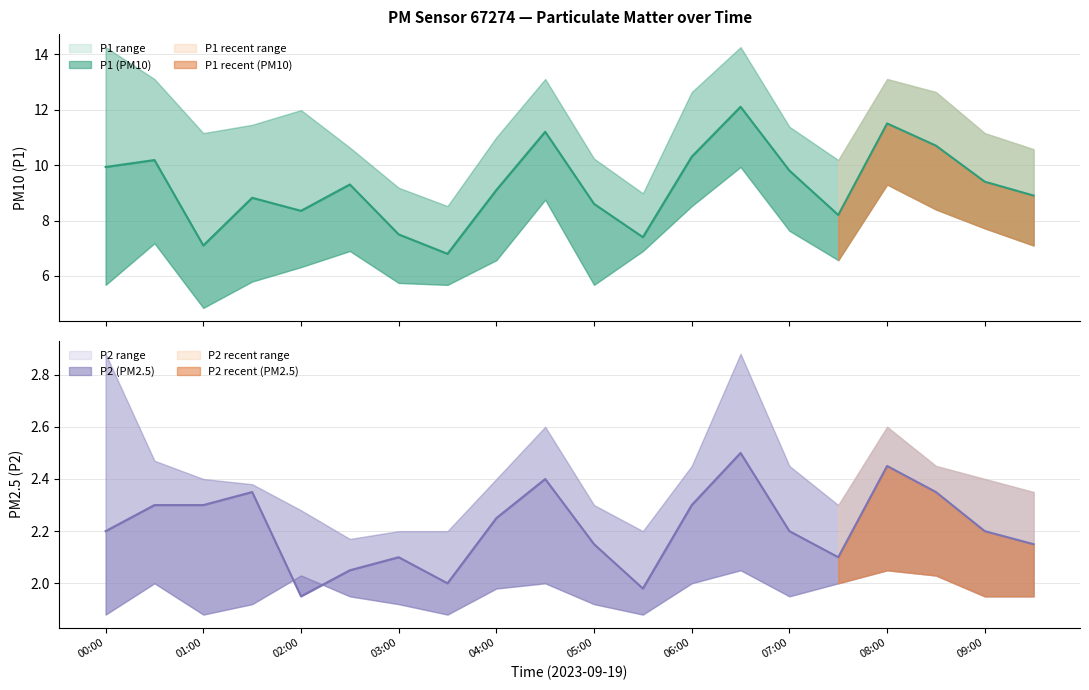

True or false: P2 and P1 cross at least once.

False